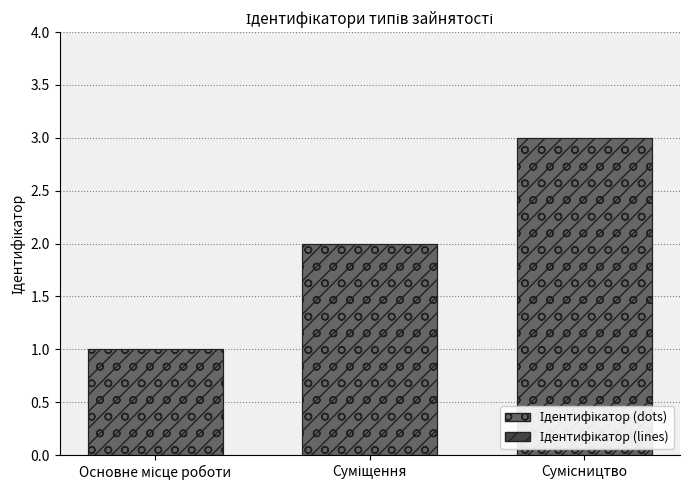

Is it true that Ідентифікатор (dots) equals 4 at Сумісництво?

False